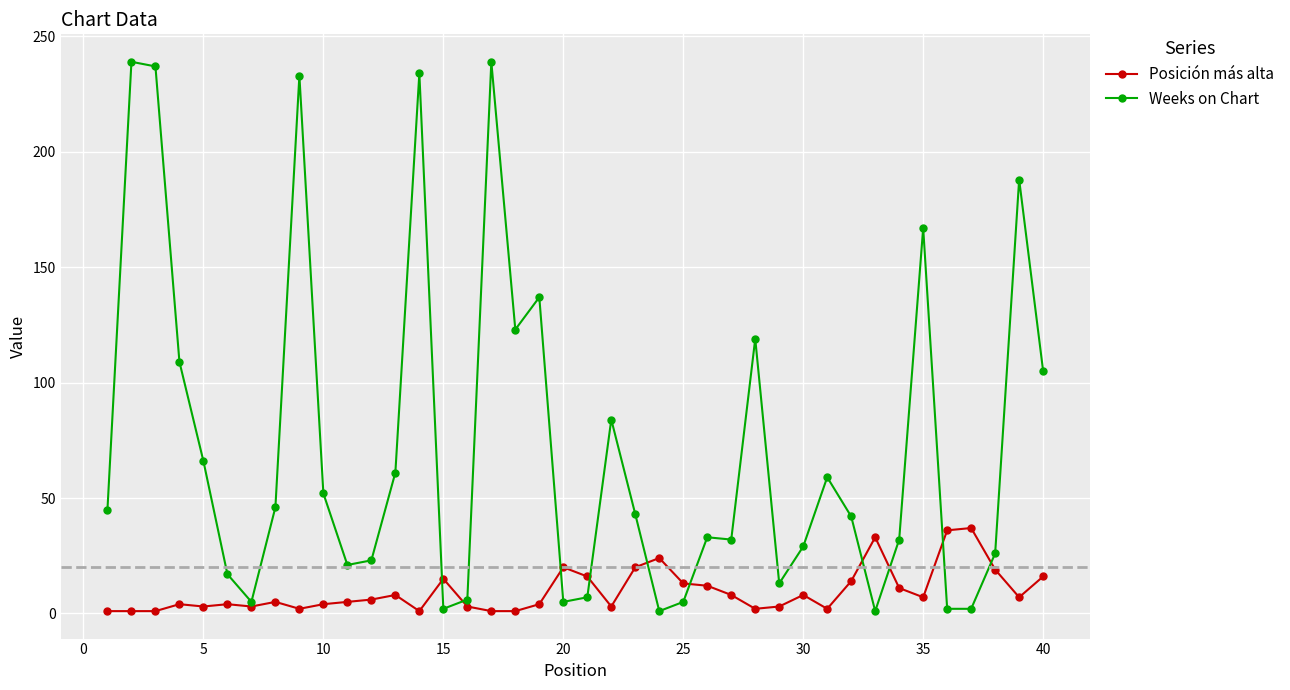

Which series has the largest range (max minus min)?

Weeks on Chart